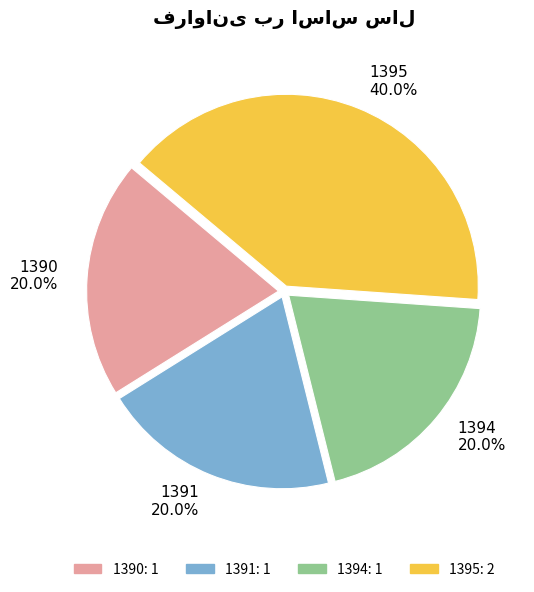

To the nearest percent, what portion does 1391 represent?

20%